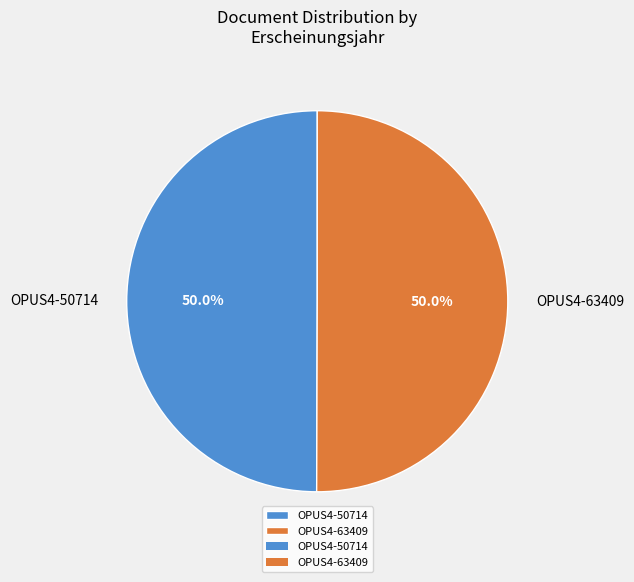

To the nearest percent, what is the combined percentage of OPUS4-50714 and OPUS4-63409?

100%